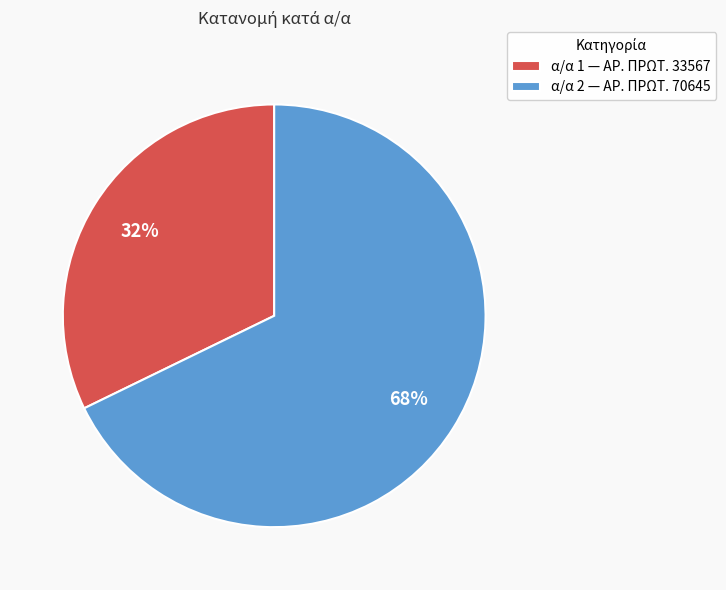

Is it true that α/α 2 — ΑΡ. ΠΡΩΤ. 70645 is 68% of the pie?

True